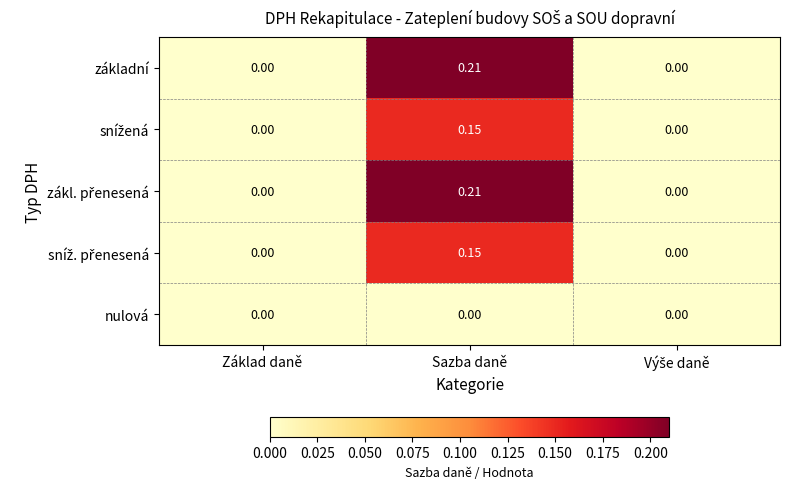

At which category does the chart reach its peak across all series?

Sazba daně